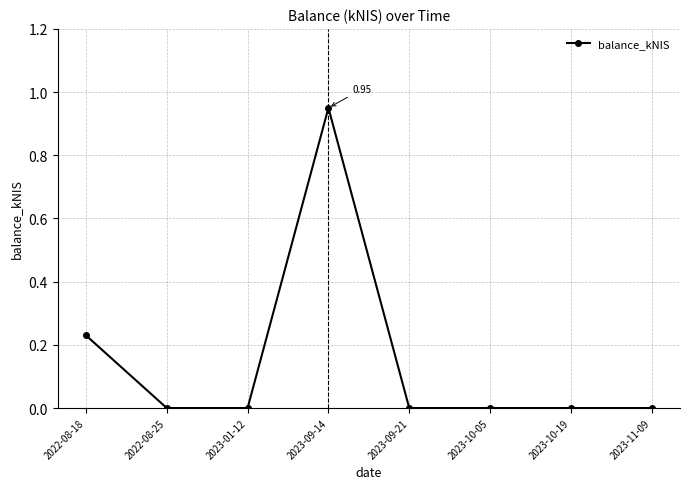

At which category does the data reach its first local peak?

2023-09-14